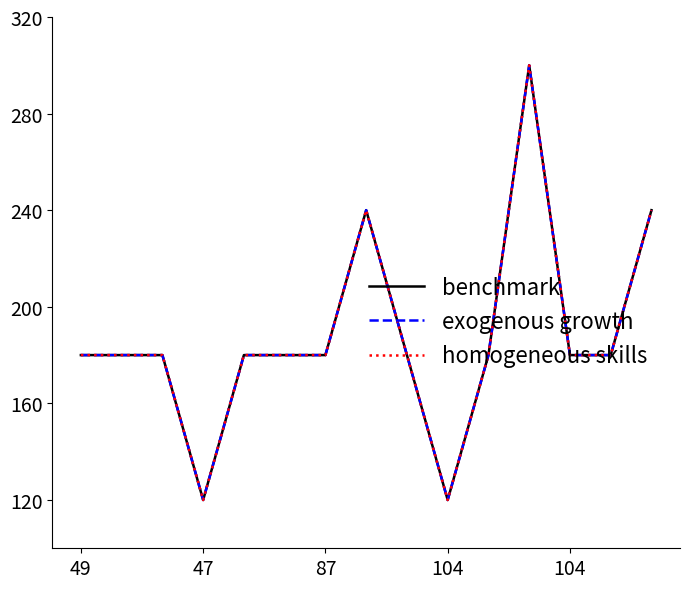

What is the average value of the benchmark series?

188